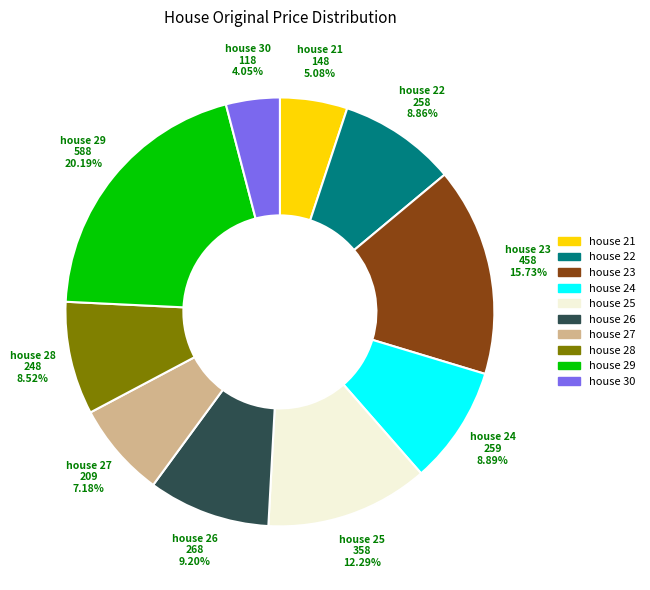

Which slice is the largest?

house 29